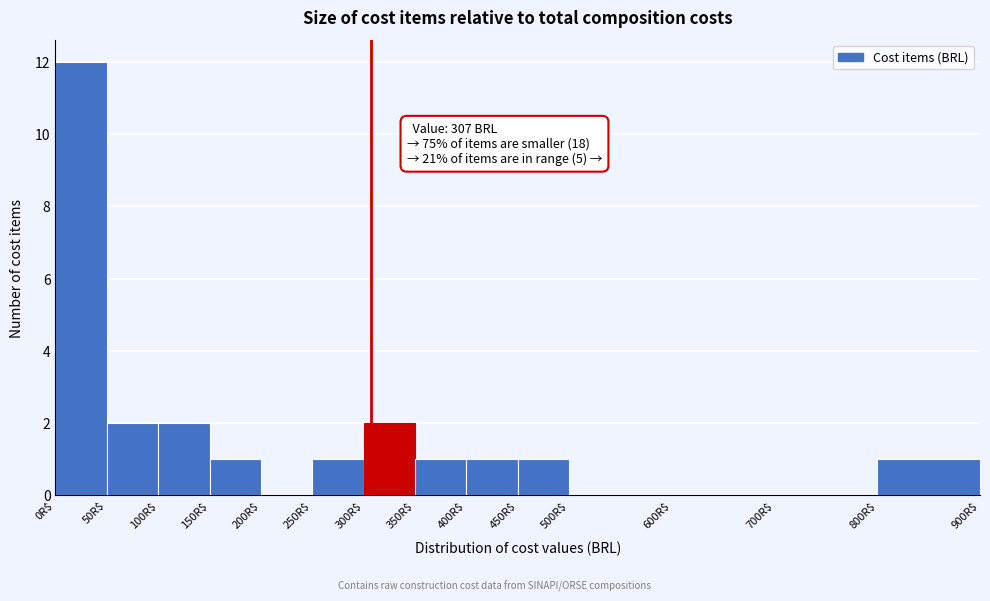

Over which range of the x-axis is the bar tallest?

0 to 50